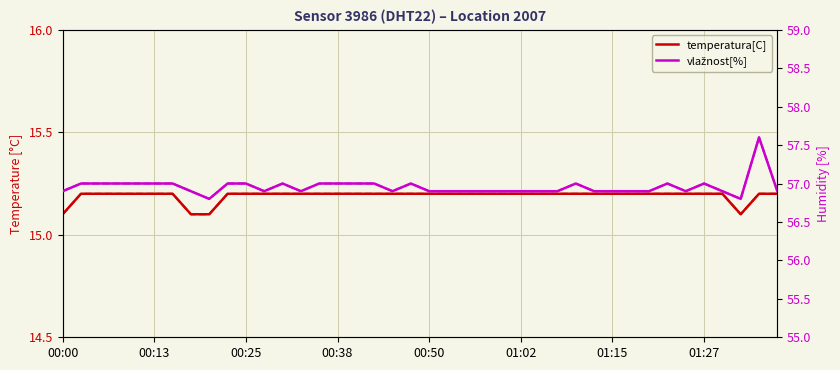

What is the difference between the highest and lowest values at 01:27?

41.8